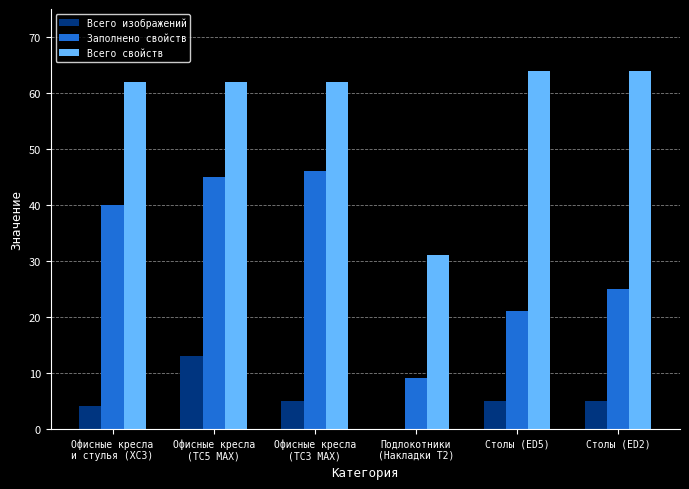

Reading left to right, what are all the values shown in this chart?

Всего изображений: 4	13	5	0	5	5
Заполнено свойств: 40	45	46	9	21	25
Всего свойств: 62	62	62	31	64	64